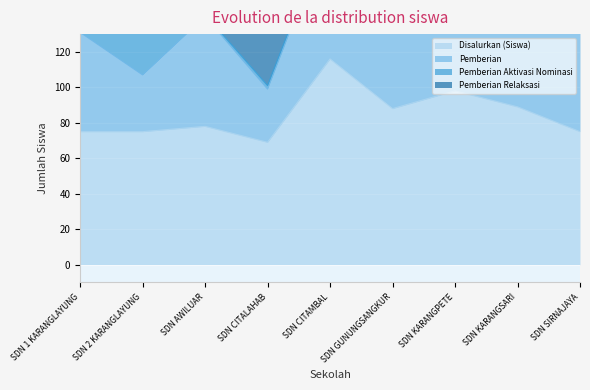

How many data points in Pemberian Relaksasi are above 15?

4